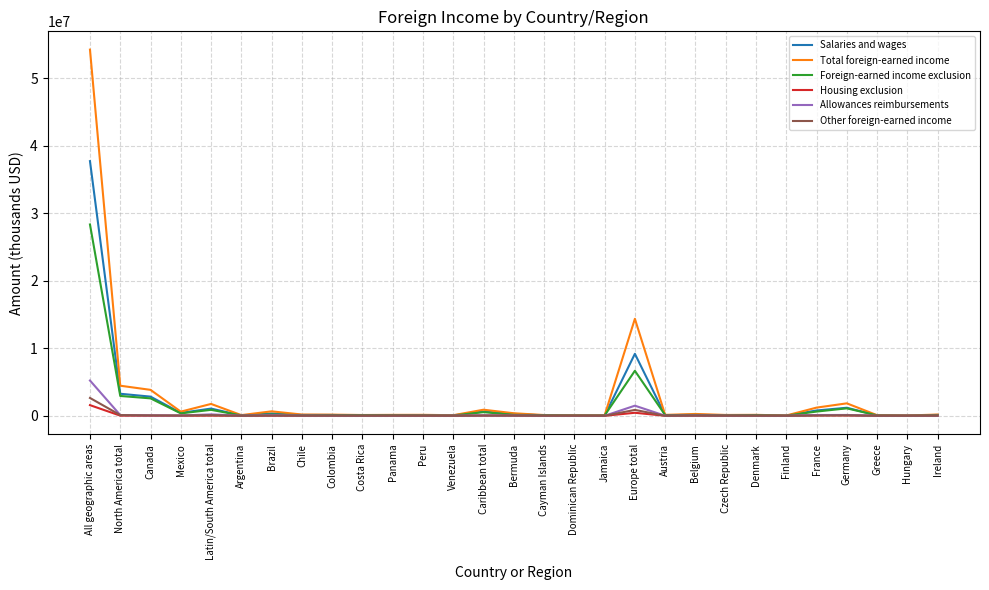

At which label is Salaries and wages closest to 18874092?

Europe total